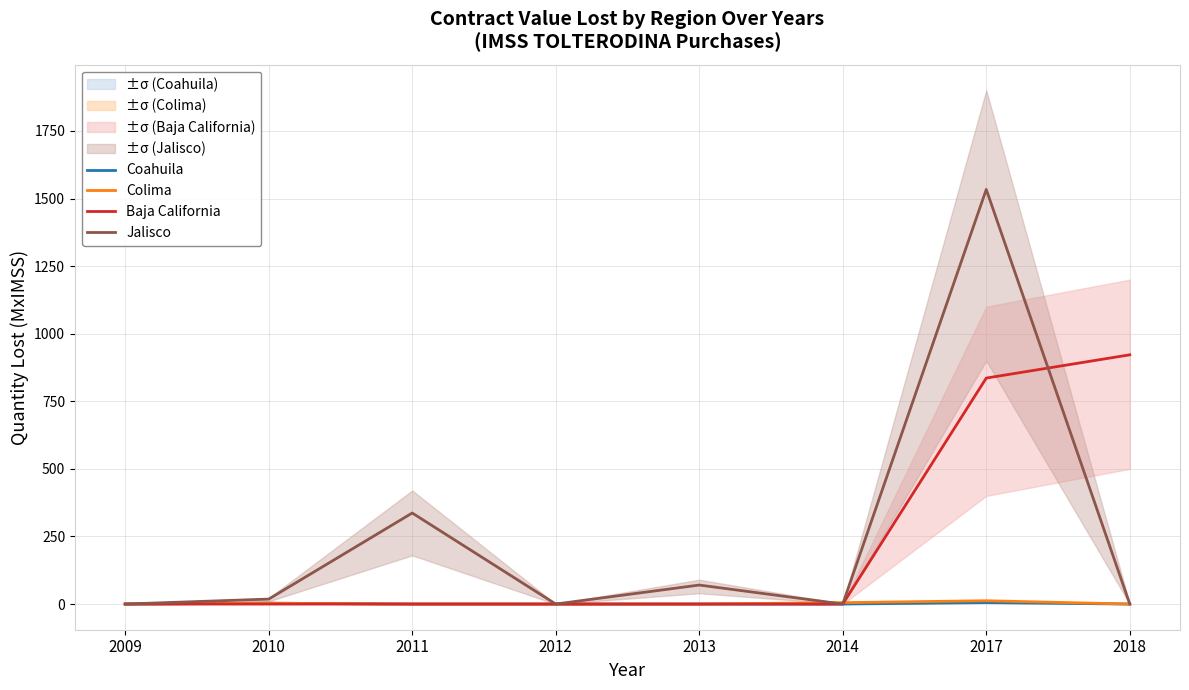

Is it true that Baja California equals -620.7 at 2013?

False